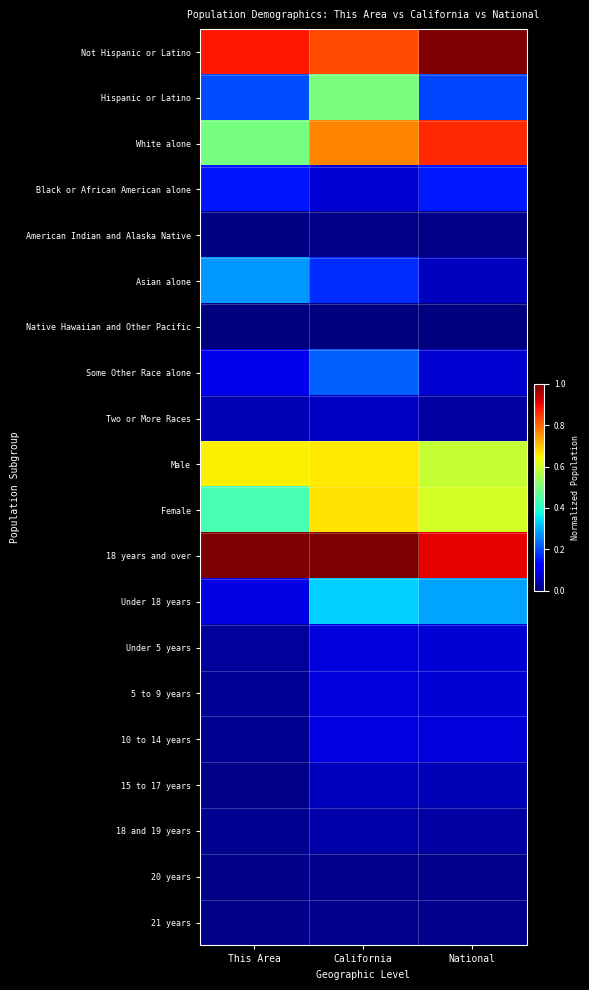

Between This Area and California, which series saw the biggest shift?

Hispanic or Latino